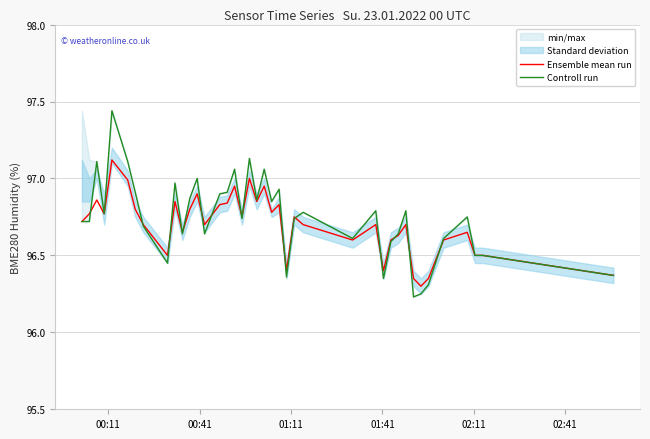

Is the value of Controll run at 18 greater than the value of Ensemble mean run at 19?

Yes